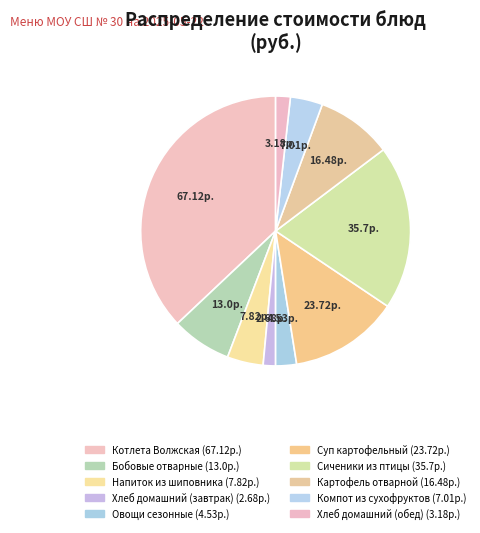

To the nearest percent, what is the difference between the Овощи сезонные and Сиченики из птицы slice percentages?

17%